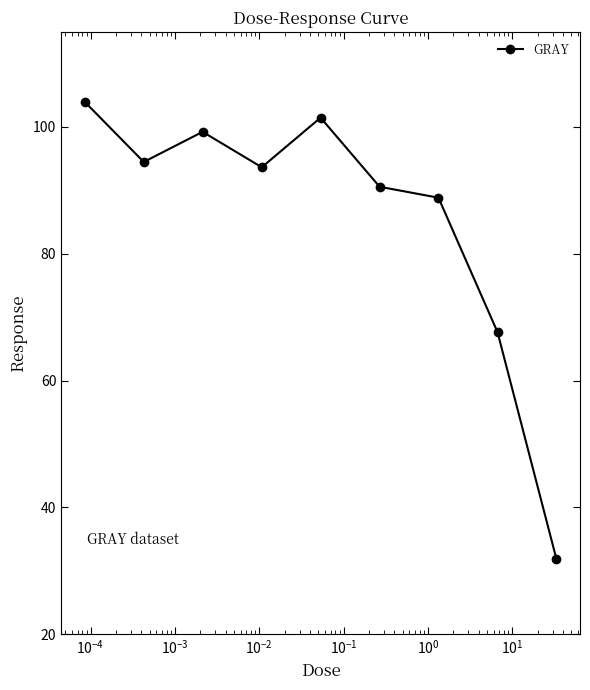

What is the greatest value displayed?

104.0